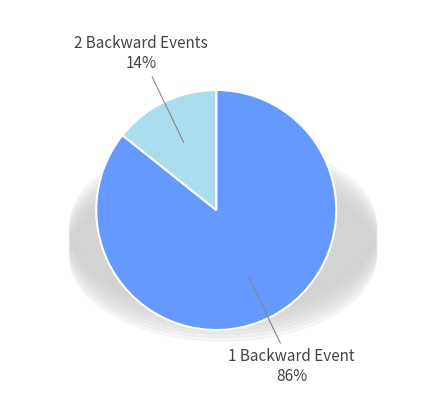

To the nearest percent, what is the average slice percentage?

50%